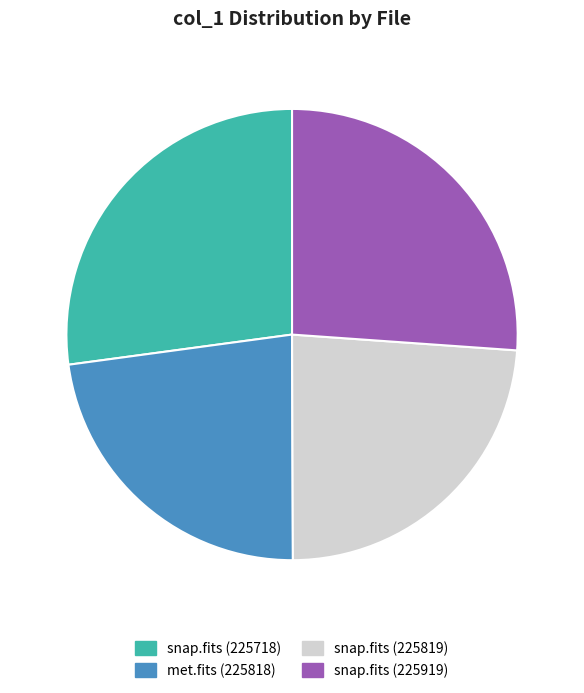

Rank the categories by value from highest to lowest.

snap.fits (225718), snap.fits (225919), snap.fits (225819), met.fits (225818)